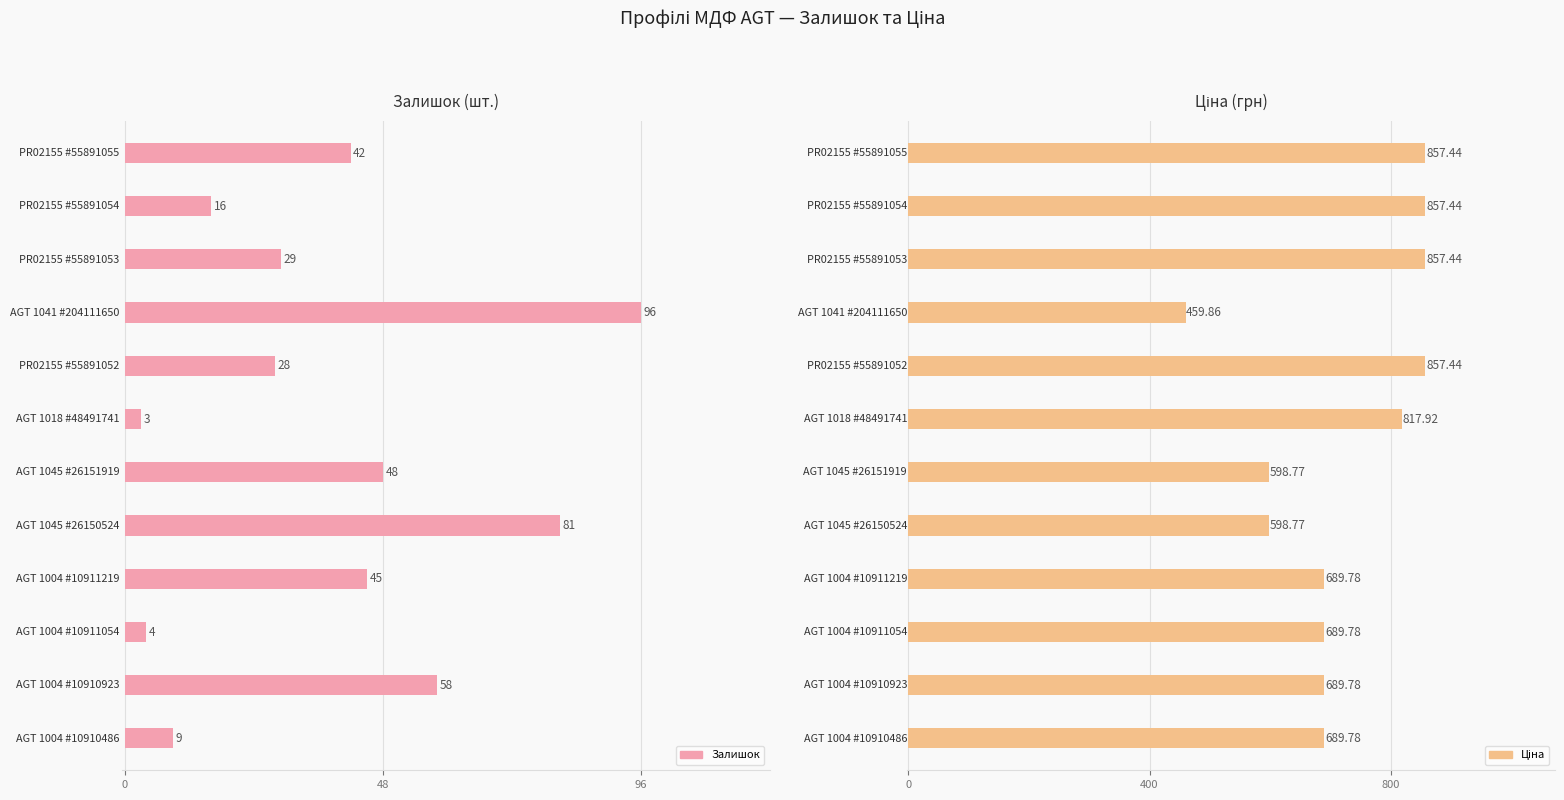

What is the difference between the second highest and second lowest values in the Залишок series?

77.0